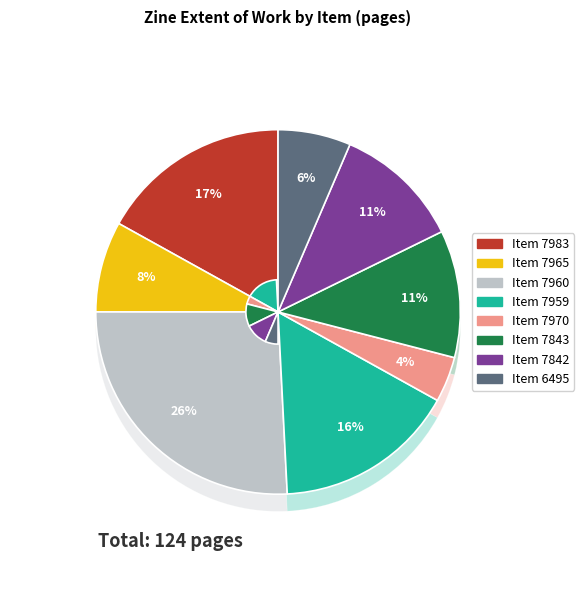

To the nearest percent, what portion does 7960 represent?

26%